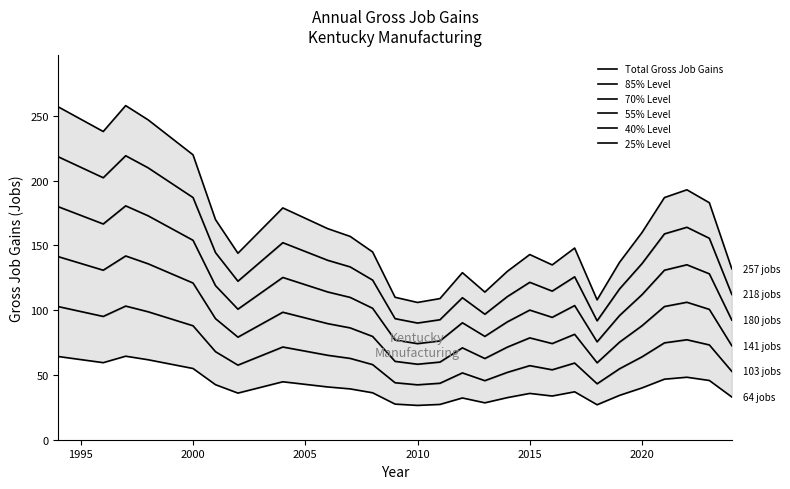

True or false: 70% Level has more than 1 points higher than both neighbors.

True